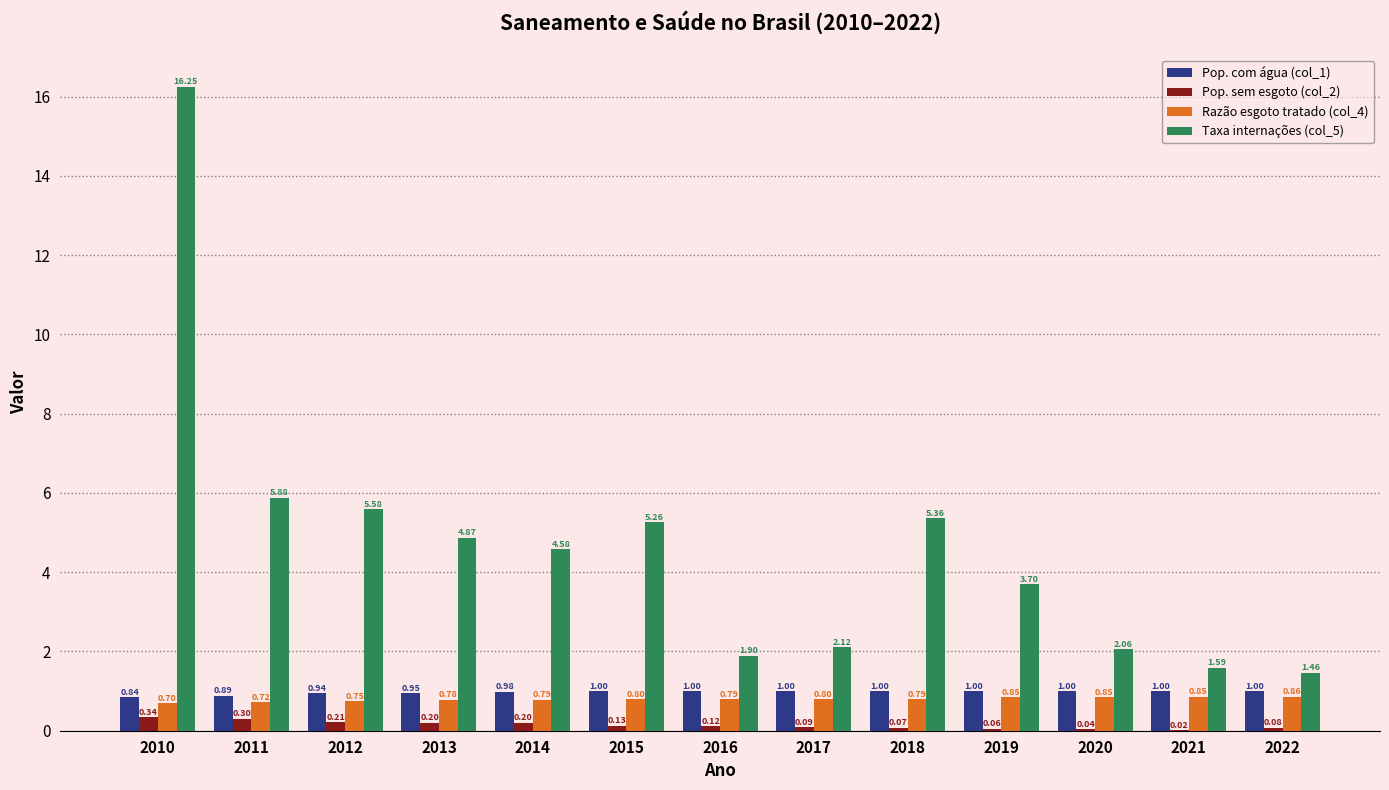

What is the total value across all series at 2015?

7.2